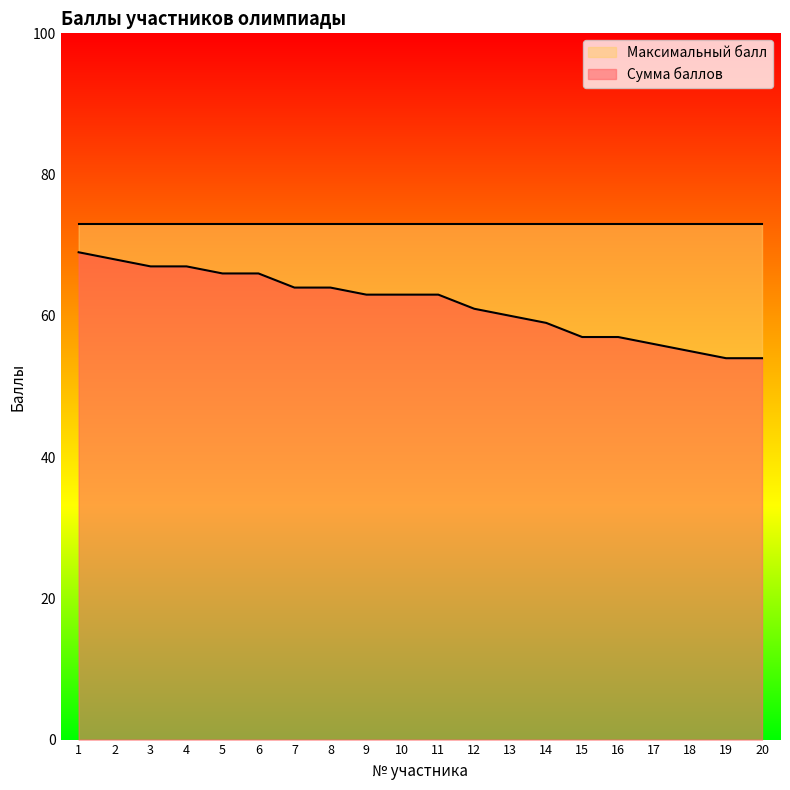

True or false: the data has more than 1 interior local peaks.

False